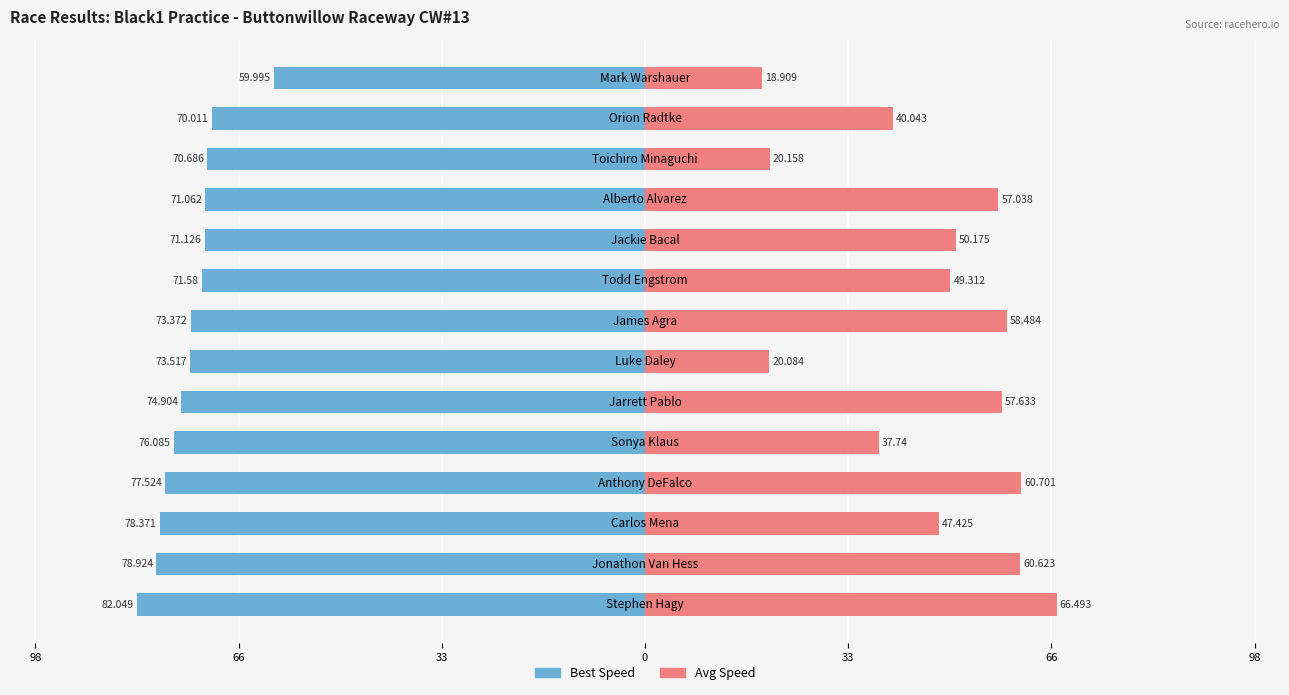

What is the difference between the maximum and minimum values in the Best Speed series?

22.1